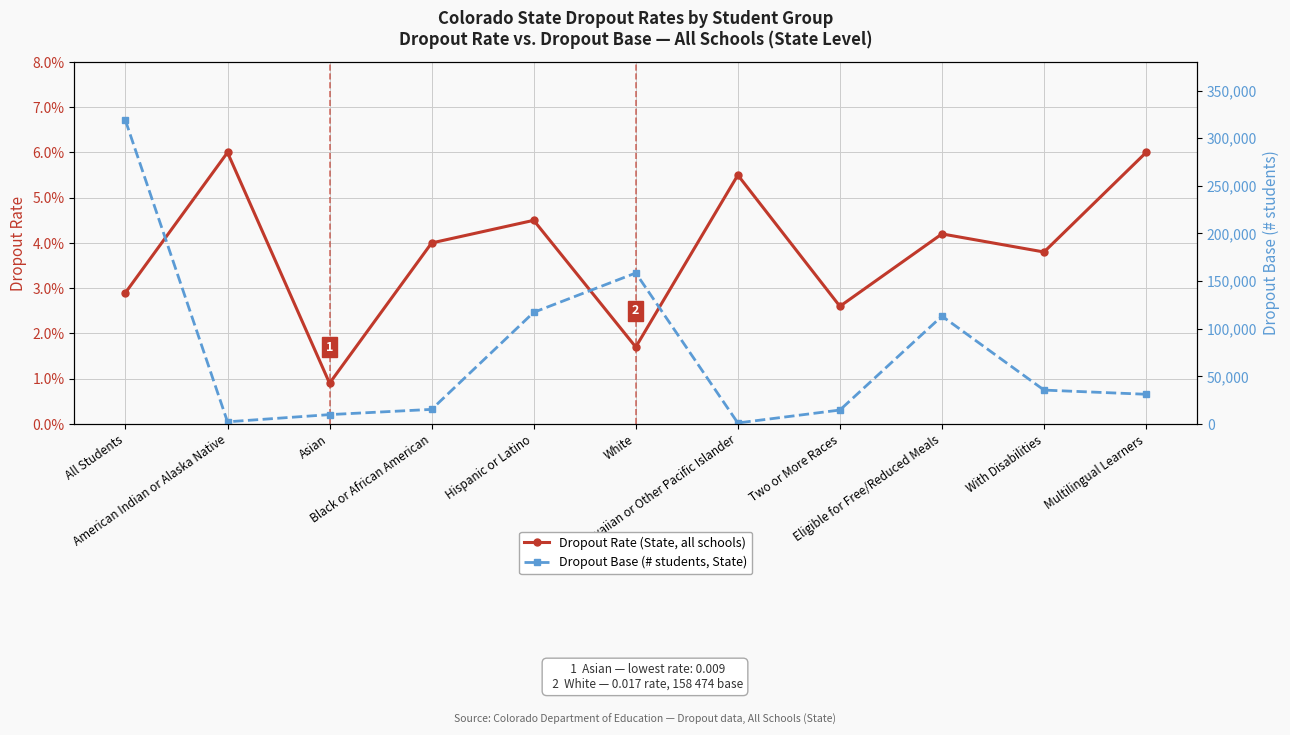

How many data points does each series have?

11